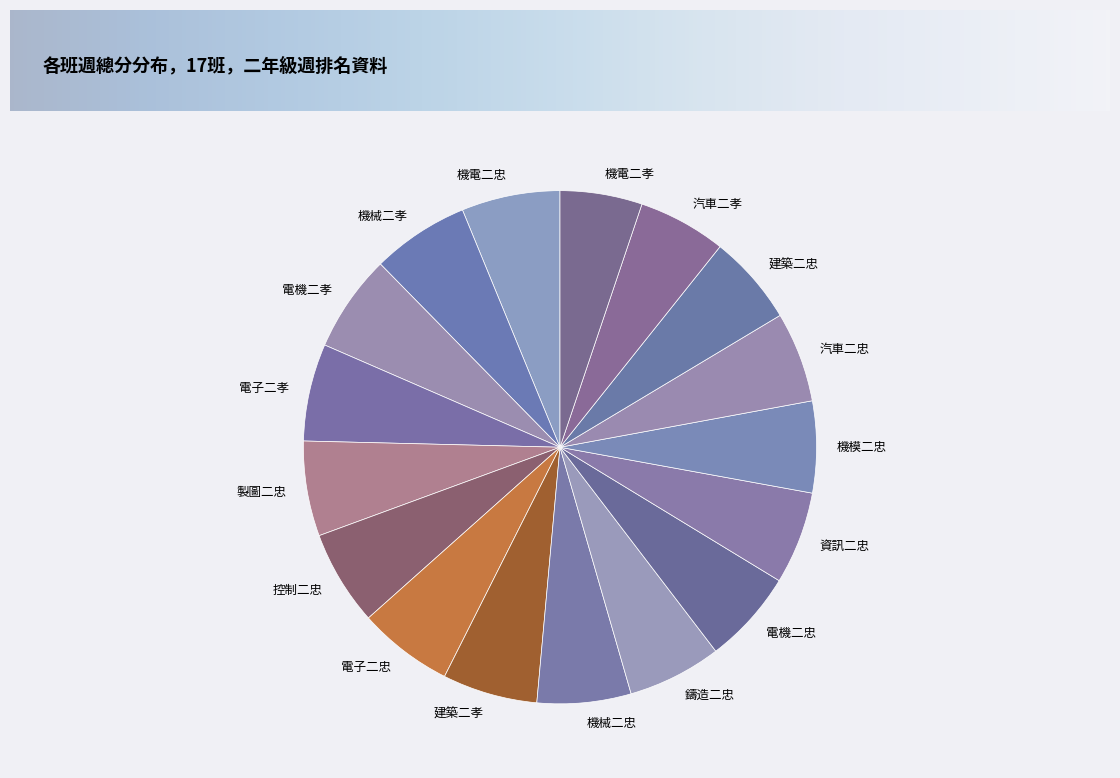

How many segments does this pie chart have?

17